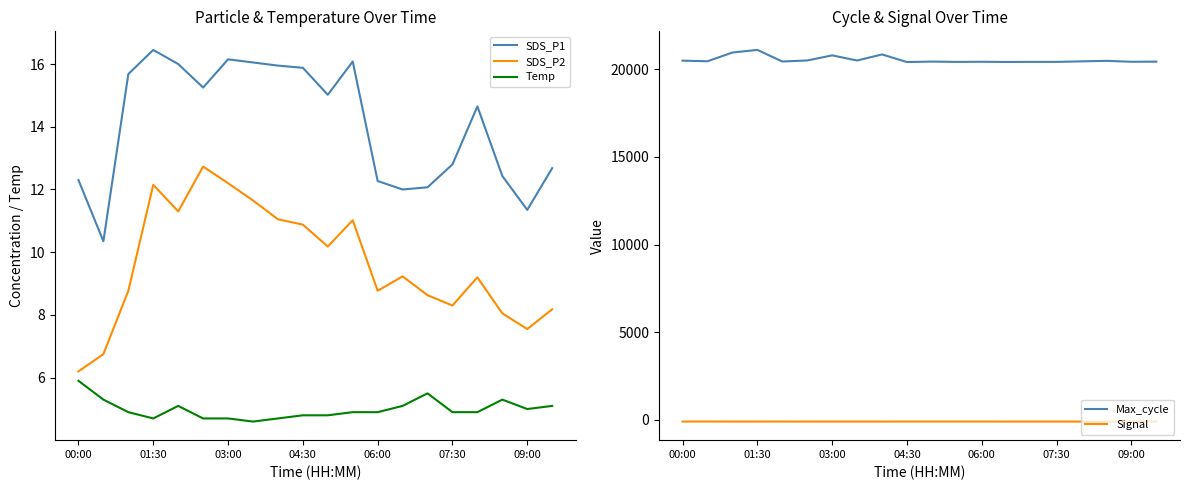

How many lines are shown in the chart?

5